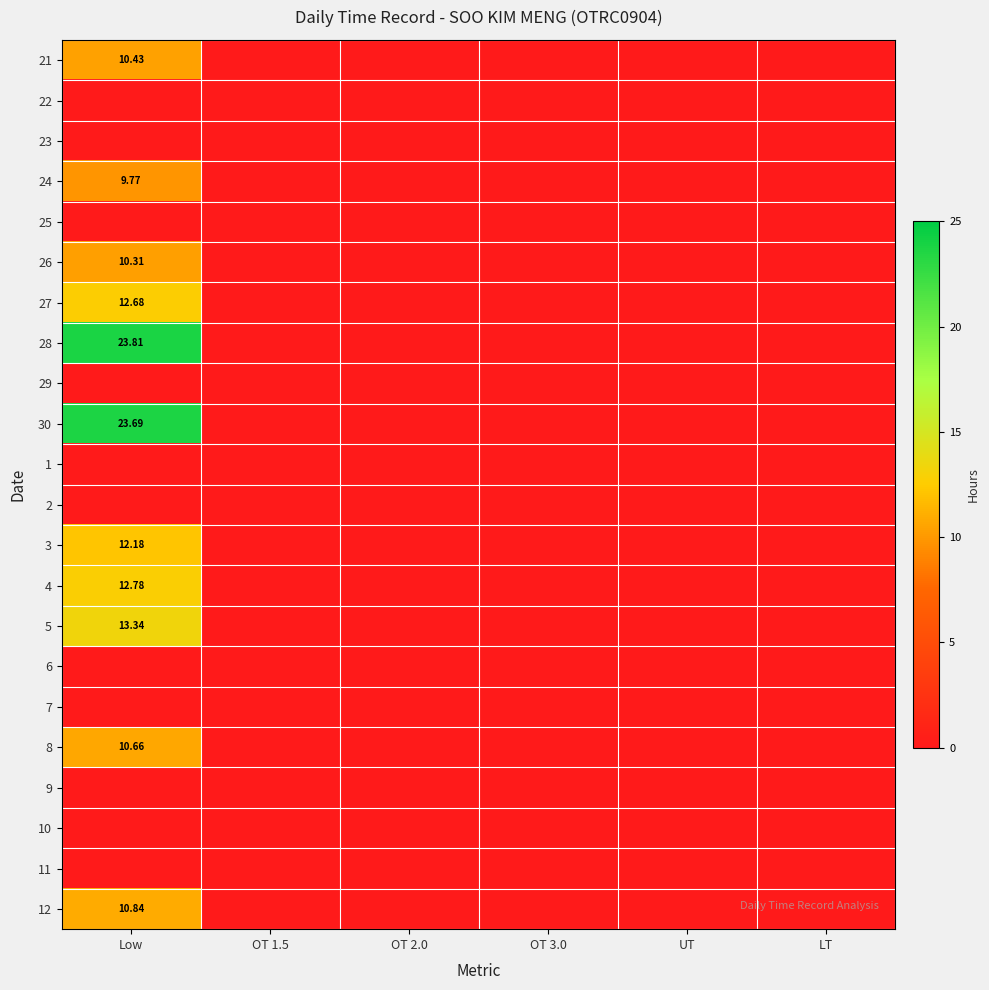

At LT, list the series in order from largest to smallest.

21, 22, 23, 24, 25, 26, 27, 28, 29, 30, 1, 2, 3, 4, 5, 6, 7, 8, 9, 10, 11, 12